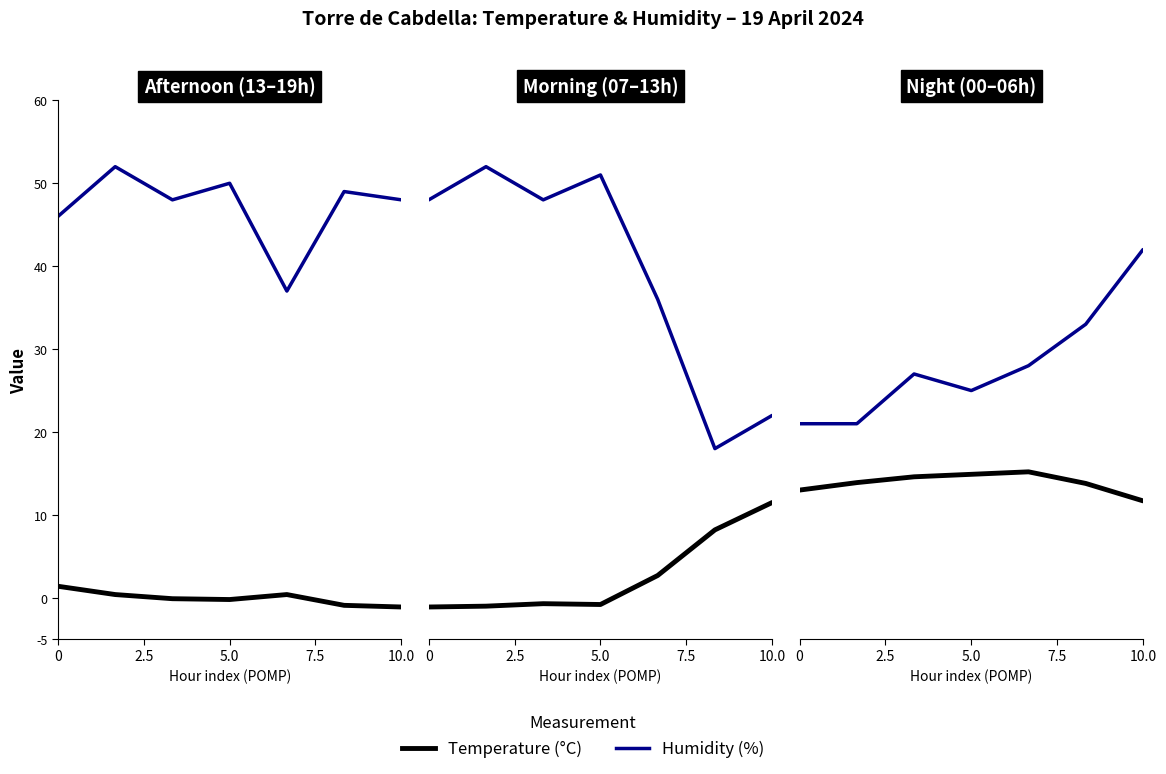

What is the label of the 3rd point from the left?

5.0